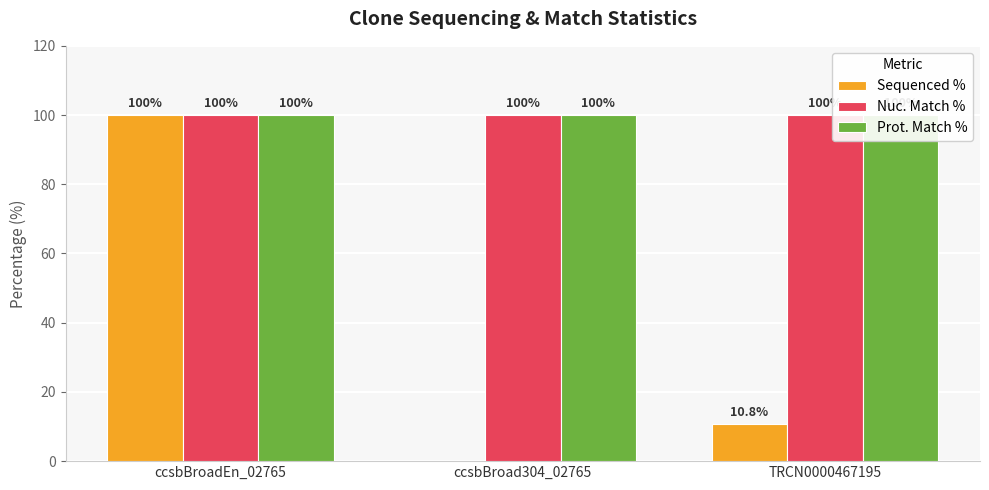

What is the value of the Prot. Match % bar at the 1st from the left?

100.0